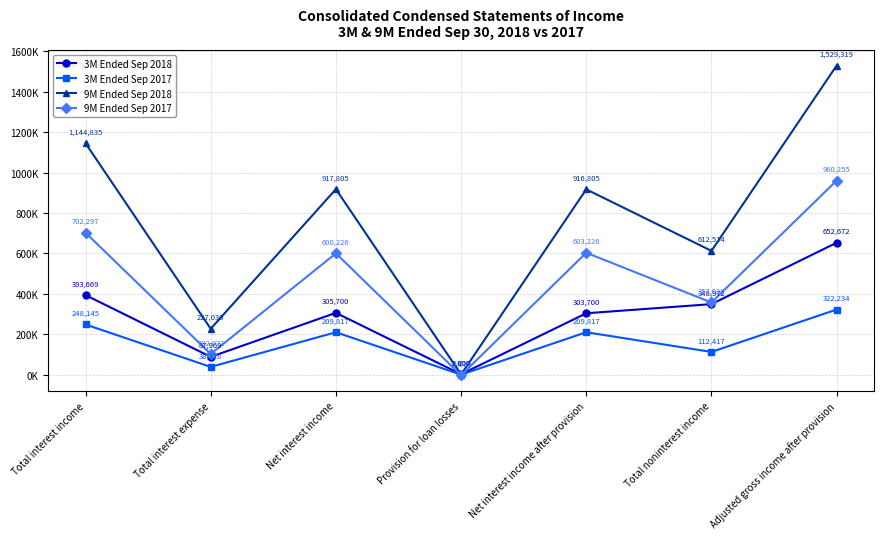

At which category does 9M Ended Sep 2018 reach its first local valley?

Total interest expense